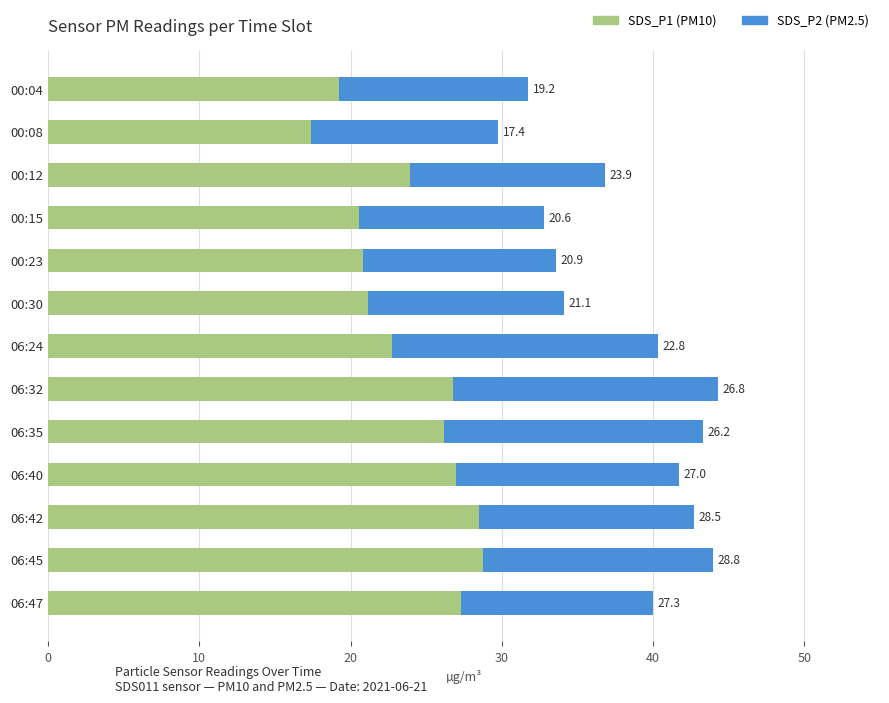

At which category is the sum across all series the highest?

06:32